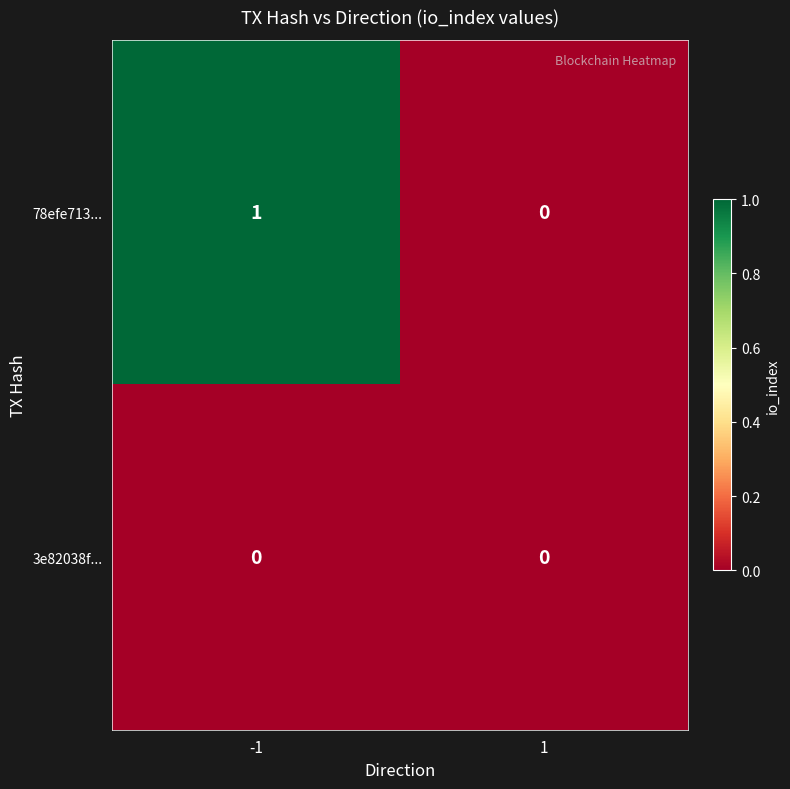

Which series has the widest spread of values?

78efe713...